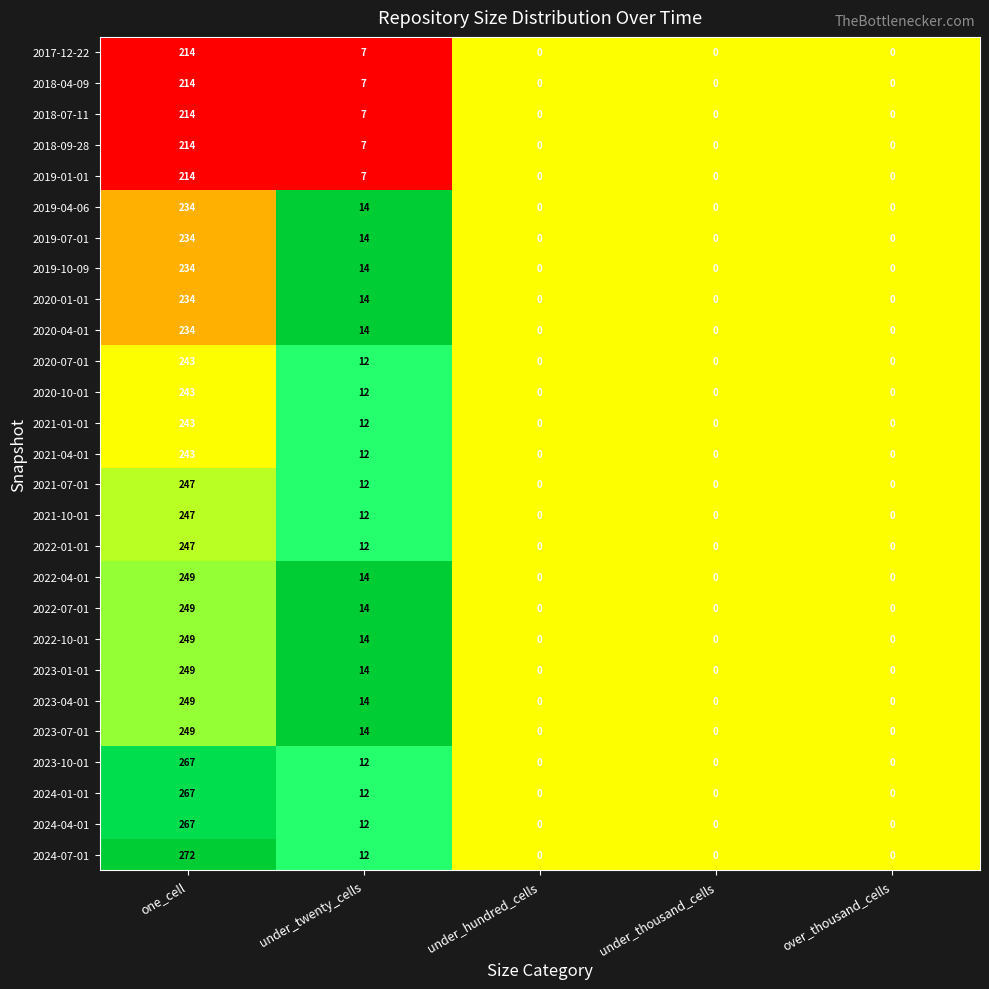

Is the value of 2023-04-01 at under_thousand_cells greater than the value of 2017-12-22 at one_cell?

No